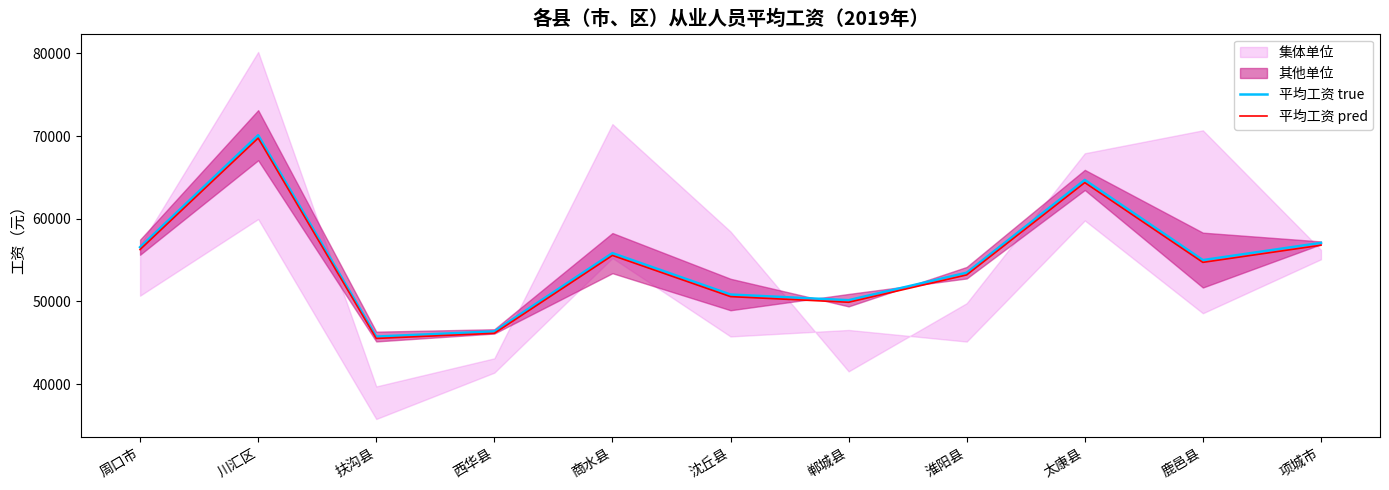

What is the highest value of the 平均工资 true series?

70104.0